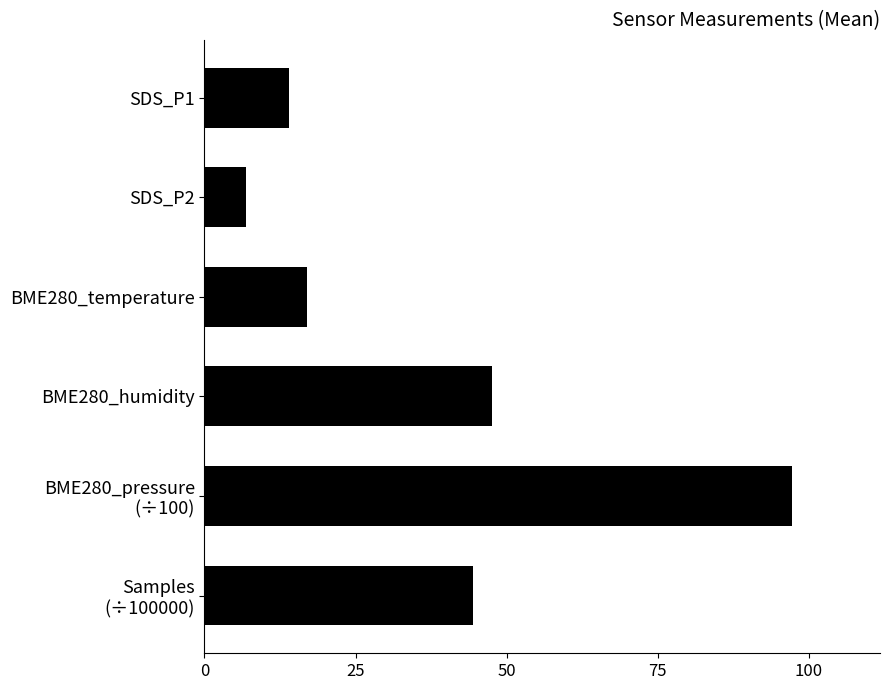

At which category does the chart reach its peak across all series?

BME280_pressure
(÷100)